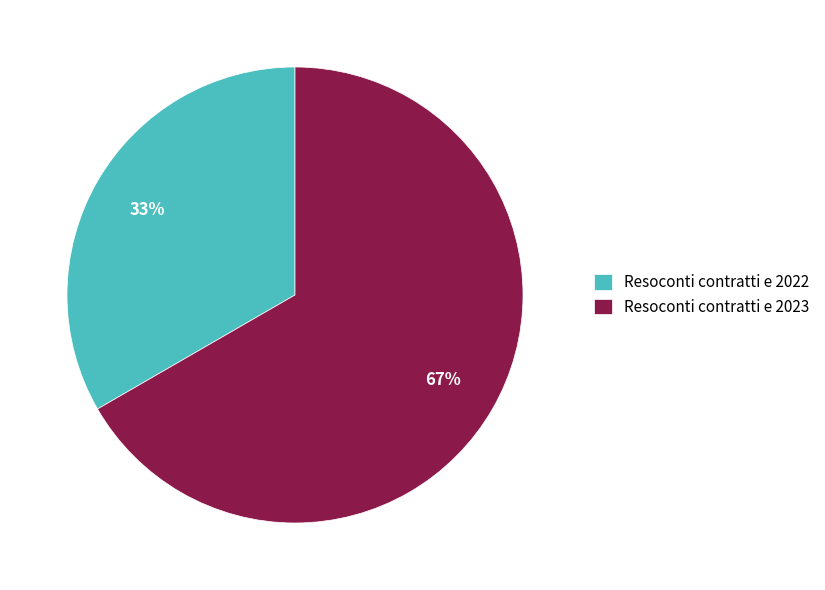

Which slice represents more than half of the pie?

Resoconti contratti e 2023